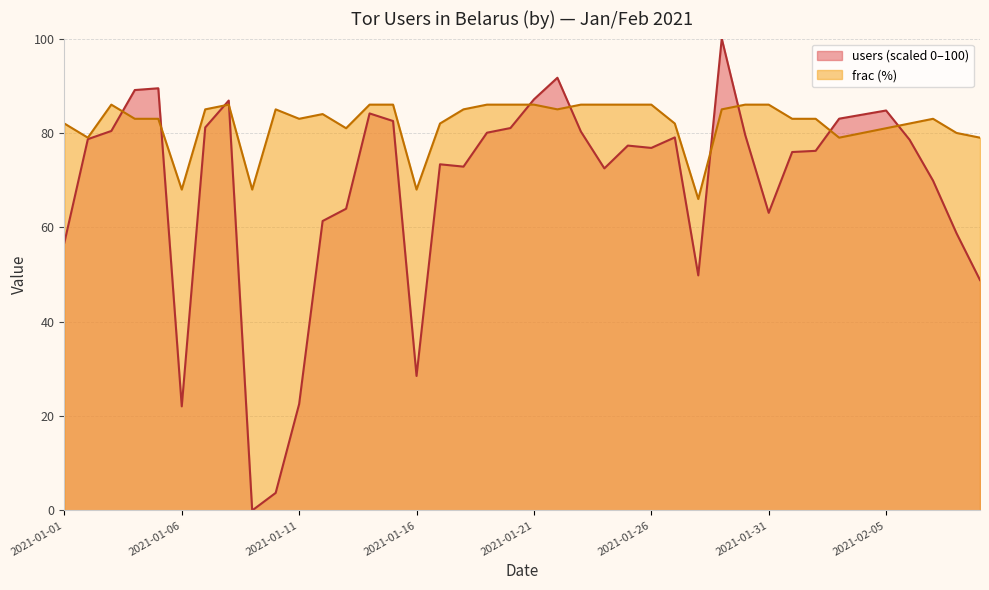

Between 2021-01-29 and 2021-01-04, which is larger?

2021-01-29